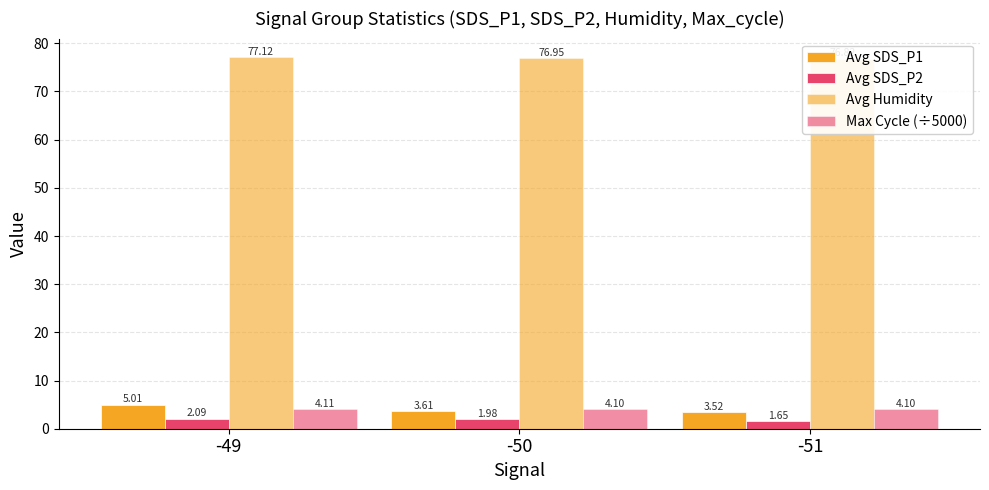

What are all the series names shown in the legend?

Avg SDS_P1, Avg SDS_P2, Avg Humidity, Max Cycle (÷5000)